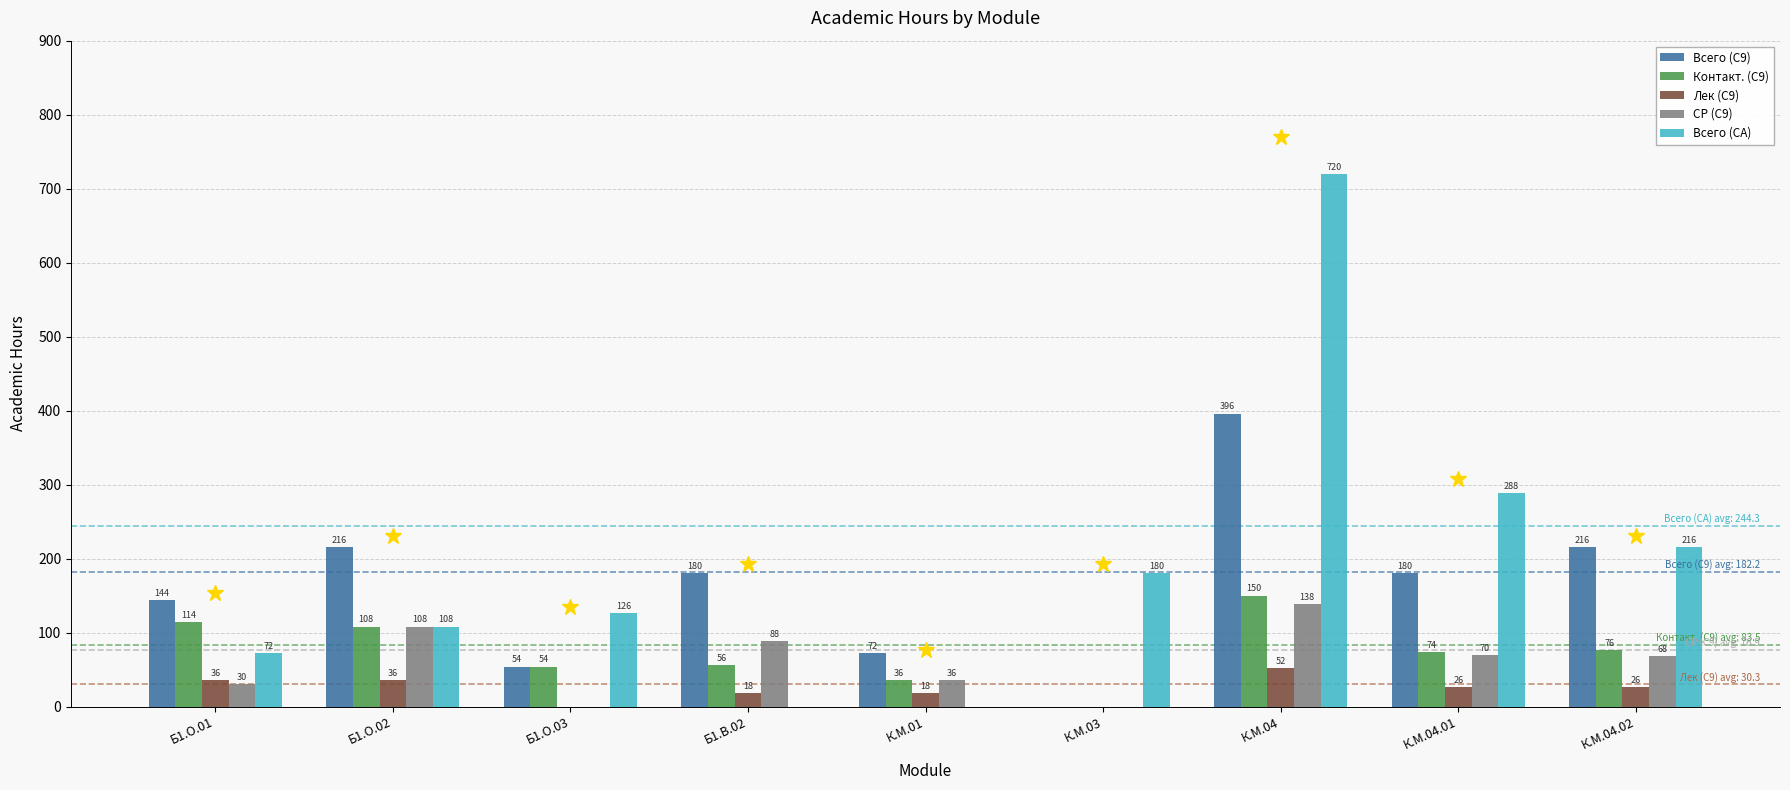

Which series changed the most between Б1.В.02 and К.М.04?

Всего (СА)